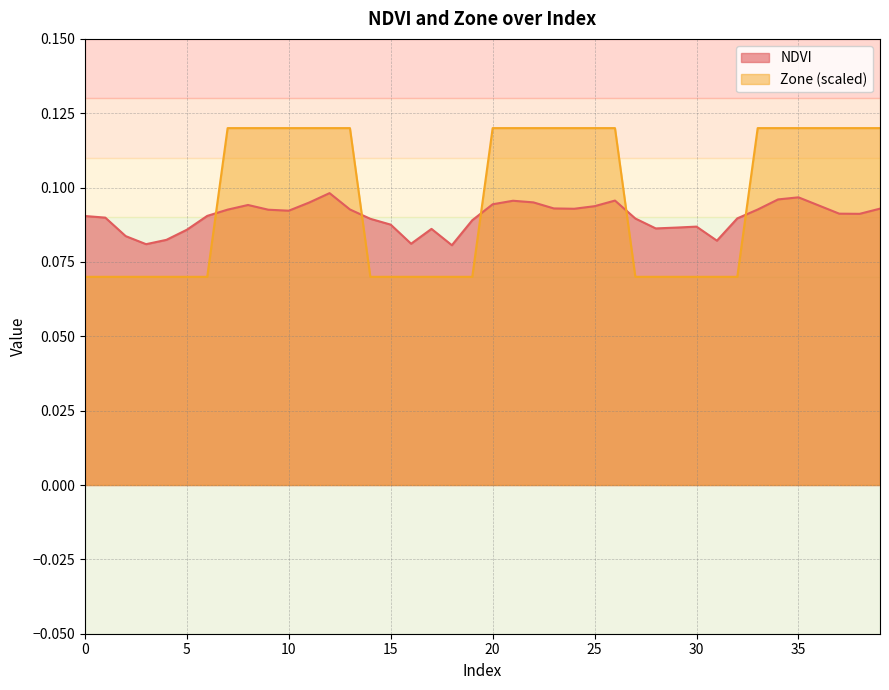

What is the value of the Zone point at the 28th from the left?

0.1